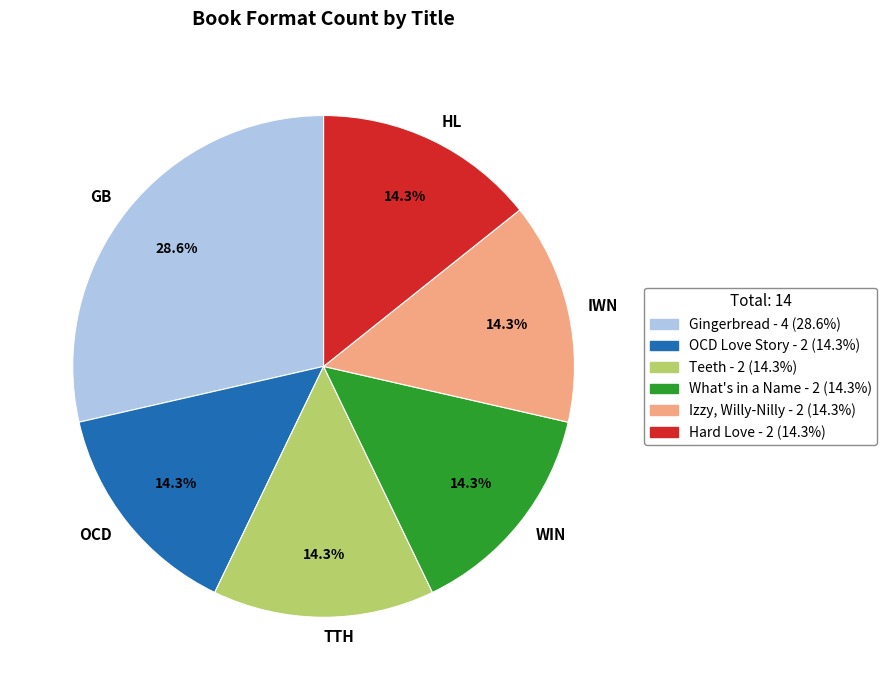

Which category has the biggest portion of the pie?

GB